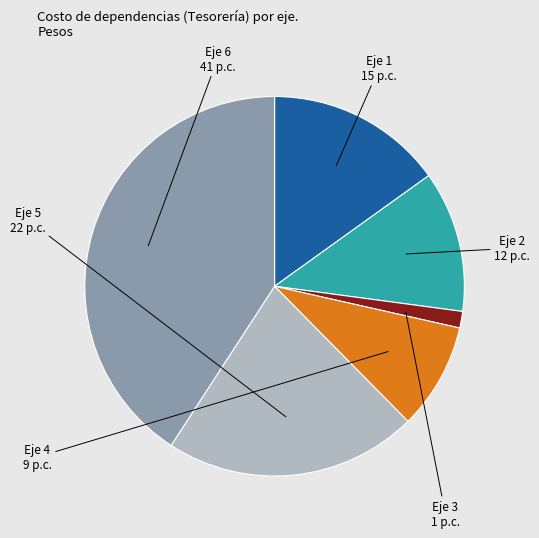

Does any single category account for the majority?

No